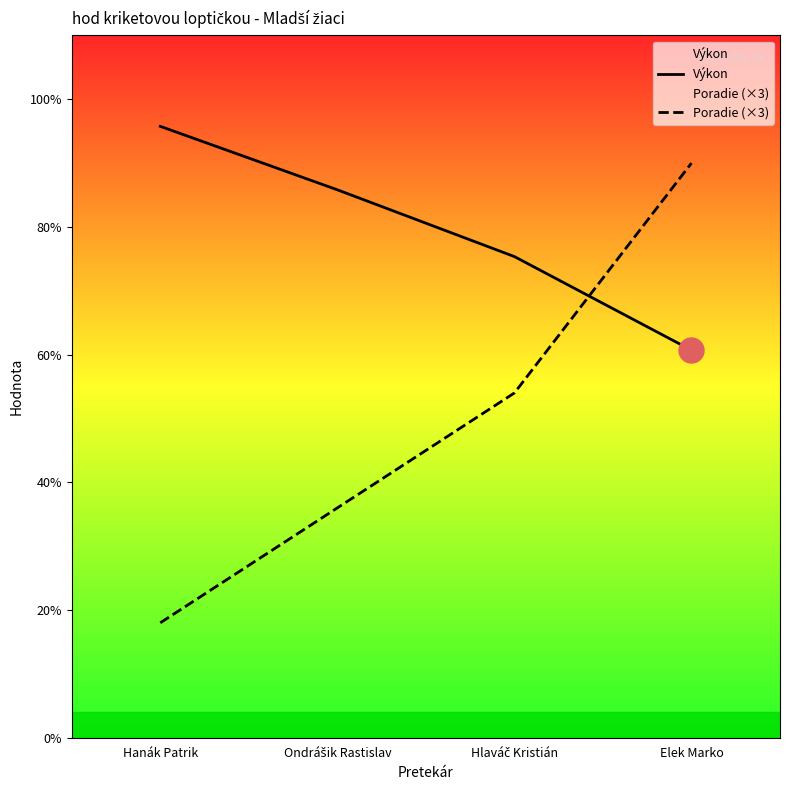

What are all the series names shown in the legend?

Výkon, Poradie (×3)